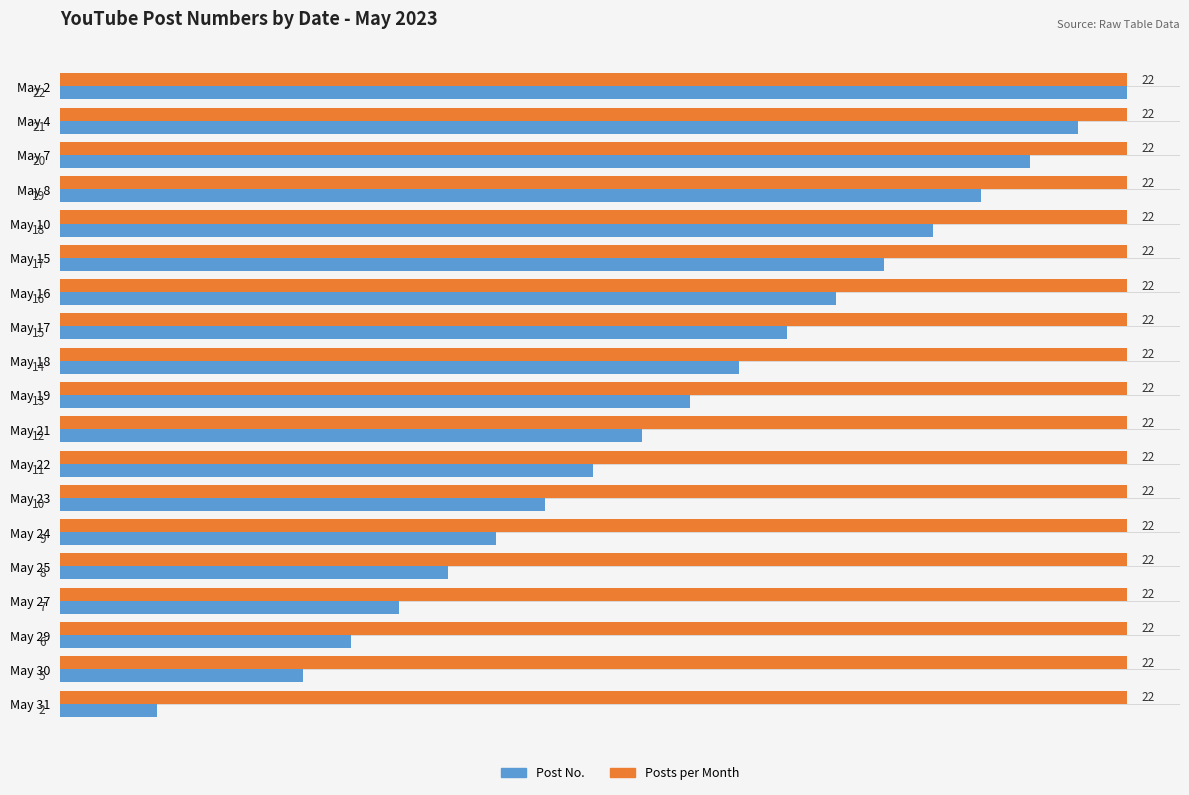

What is the average value of the Posts per Month series?

22